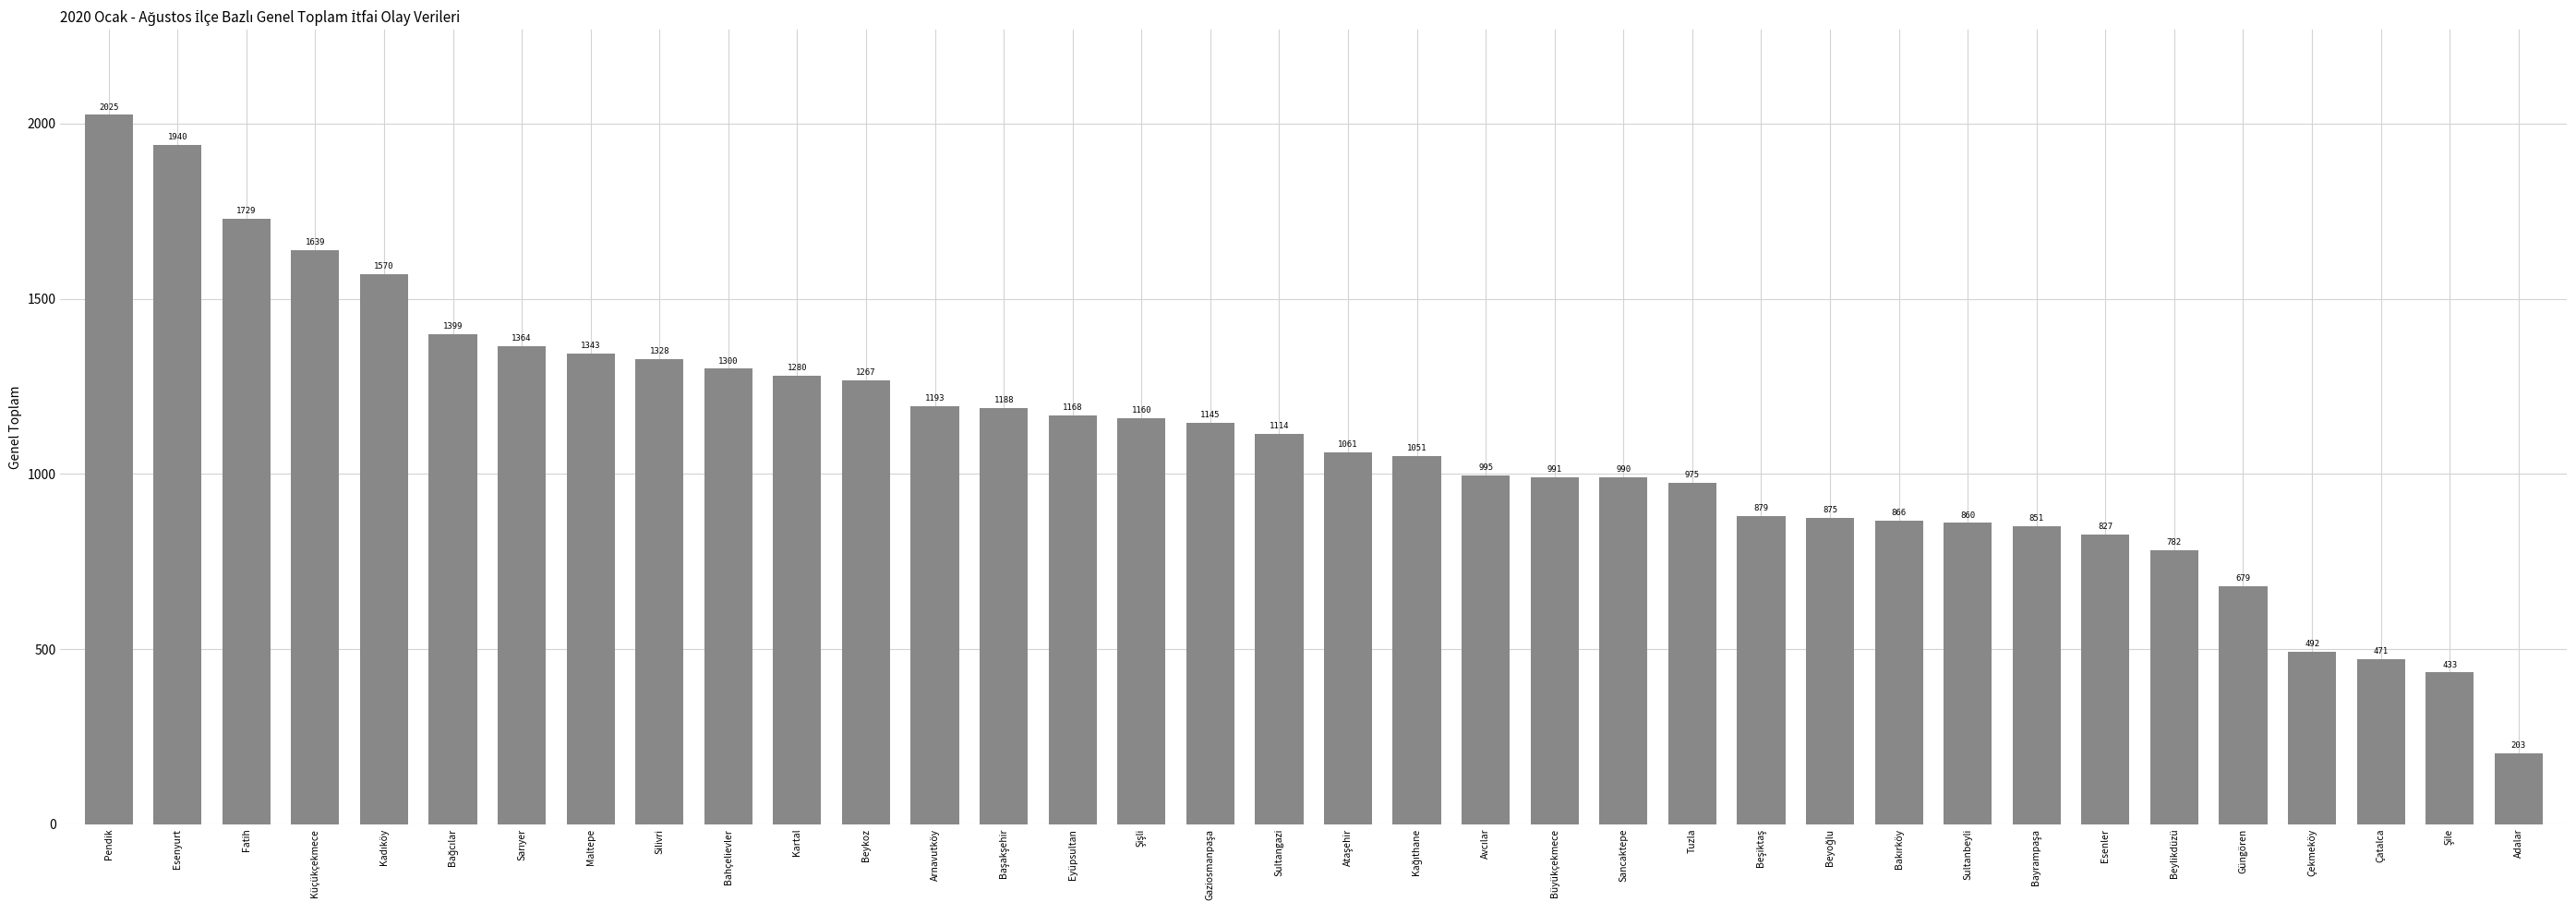

What is the average value?

1095